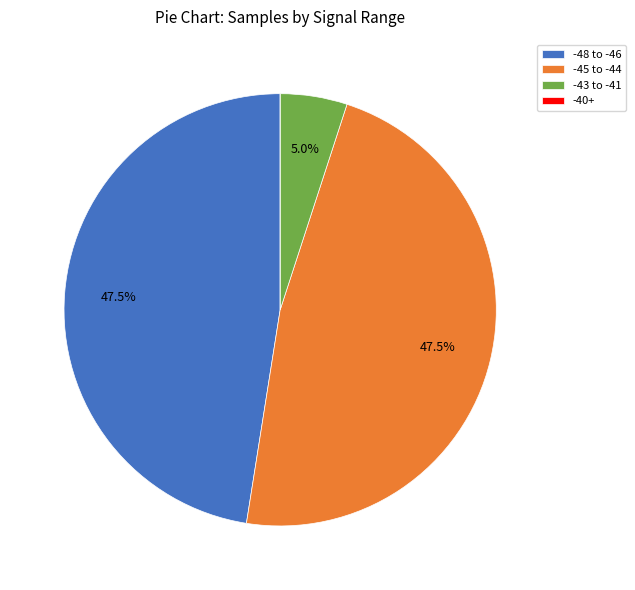

Is -45 to -44 the majority of the pie?

No